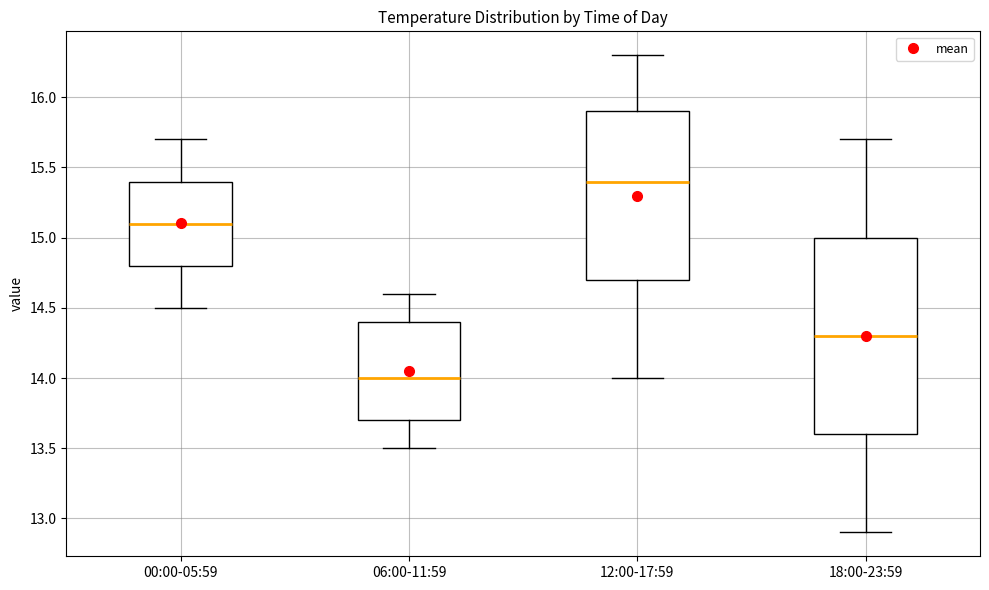

Comparing the boxes themselves (not the whiskers), which one is the tallest?

18:00-23:59